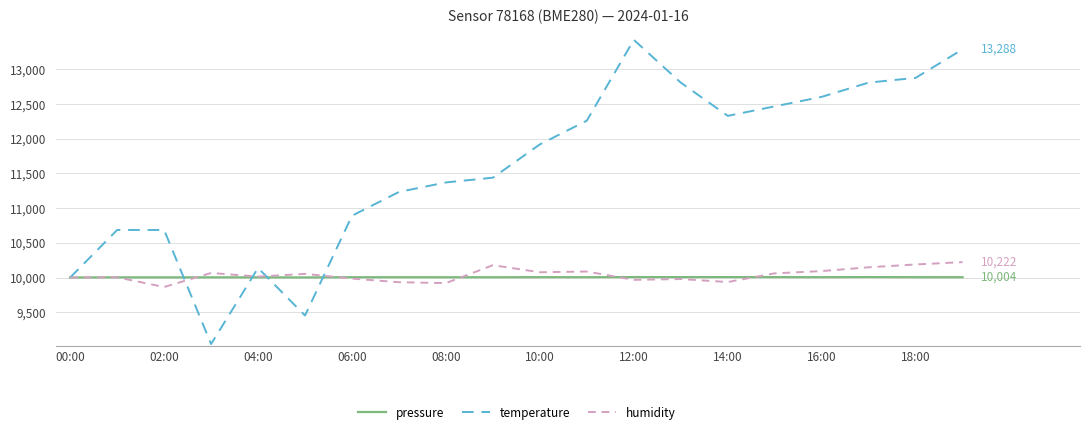

What is the sum of all humidity values?

200758.8